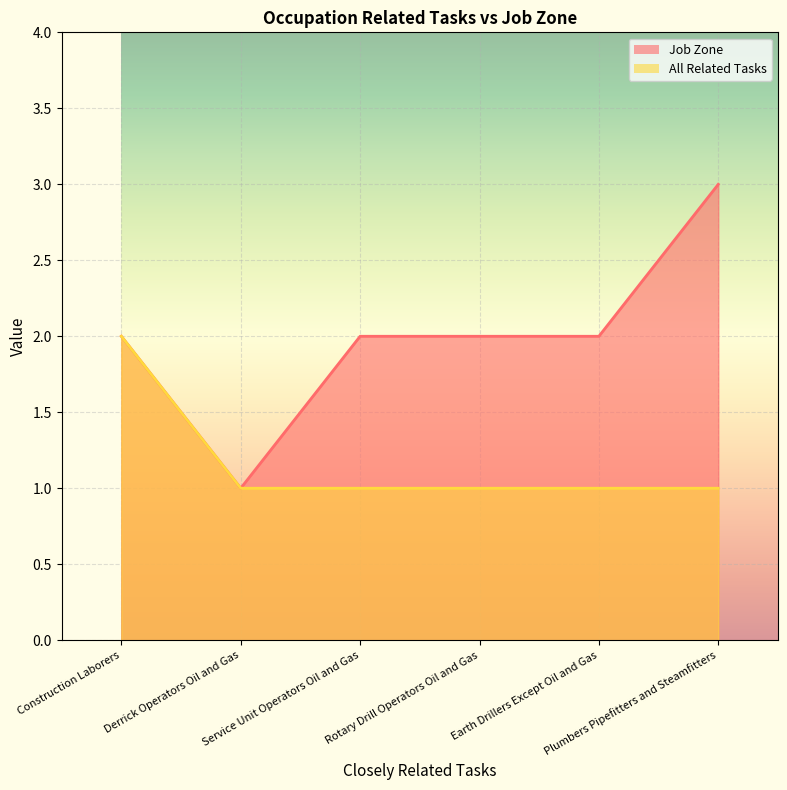

Where is All Related Tasks nearest to the value 1?

Derrick Operators Oil and Gas